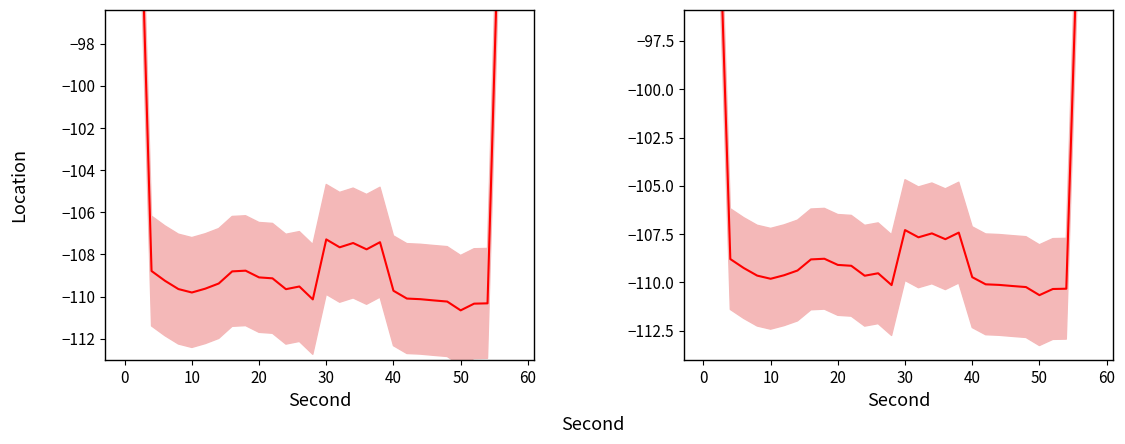

Count the number of values greater than -109.

12